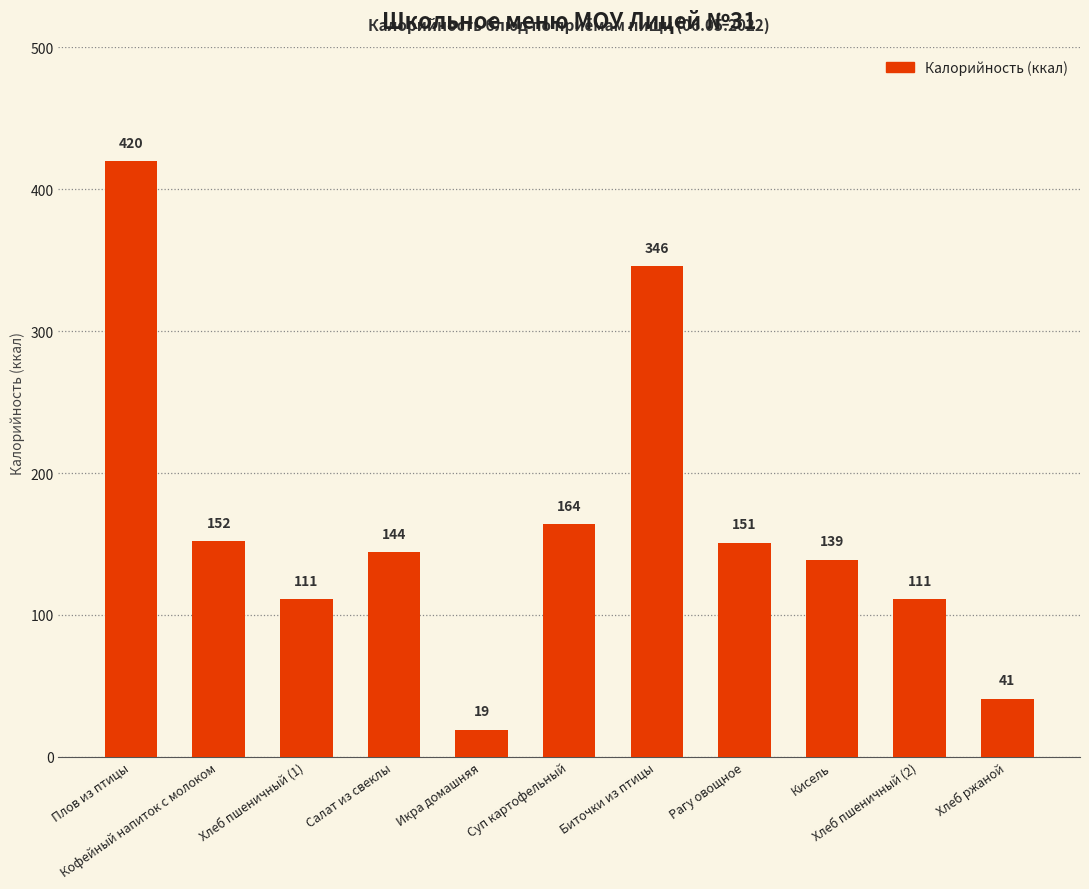

Reading right to left, extract all data points from this chart.

Хлеб ржаной=41	Хлеб пшеничный (2)=111	Кисель=139	Рагу овощное=151	Биточки из птицы=346	Суп картофельный=164	Икра домашняя=19	Салат из свеклы=144	Хлеб пшеничный (1)=111	Кофейный напиток с молоком=152	Плов из птицы=420